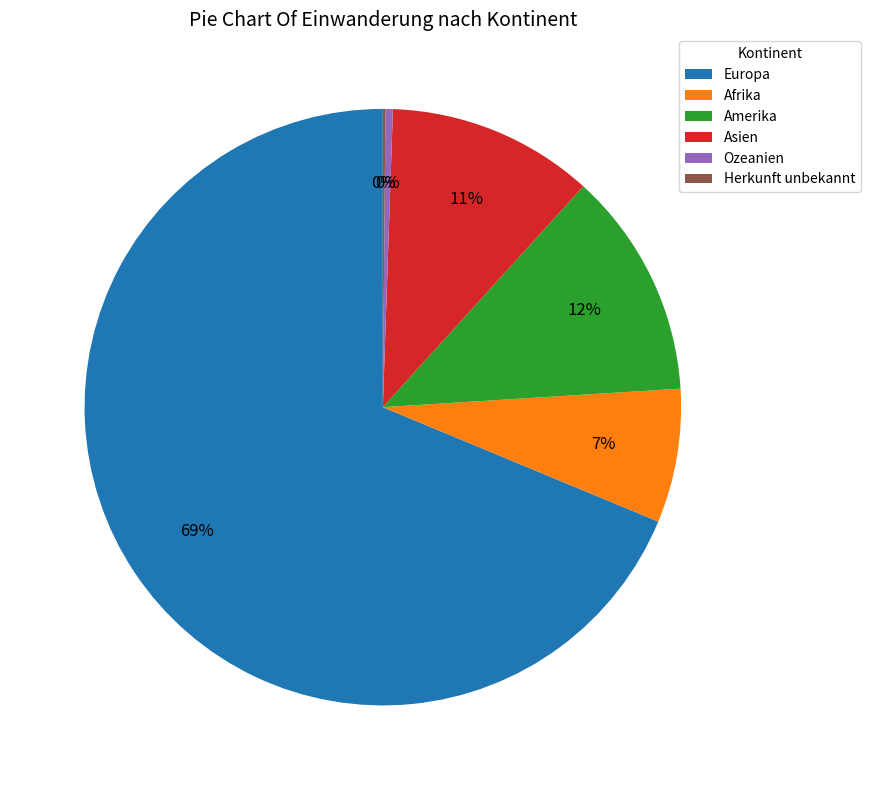

True or false: Asien accounts for 11% of the total.

True